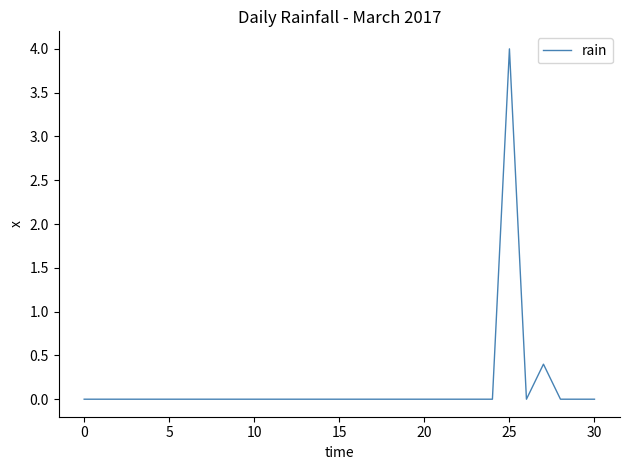

Does the chart have visible grid lines?

No